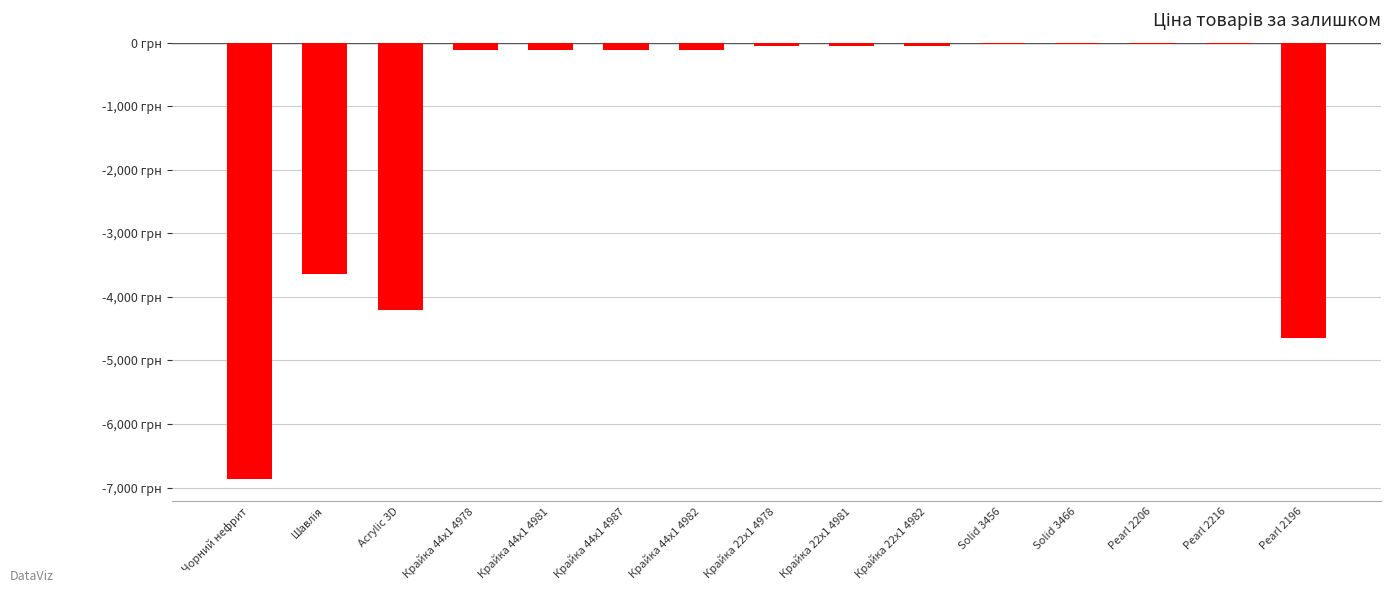

What value does the data have at Чорний нефрит?

-6869.4